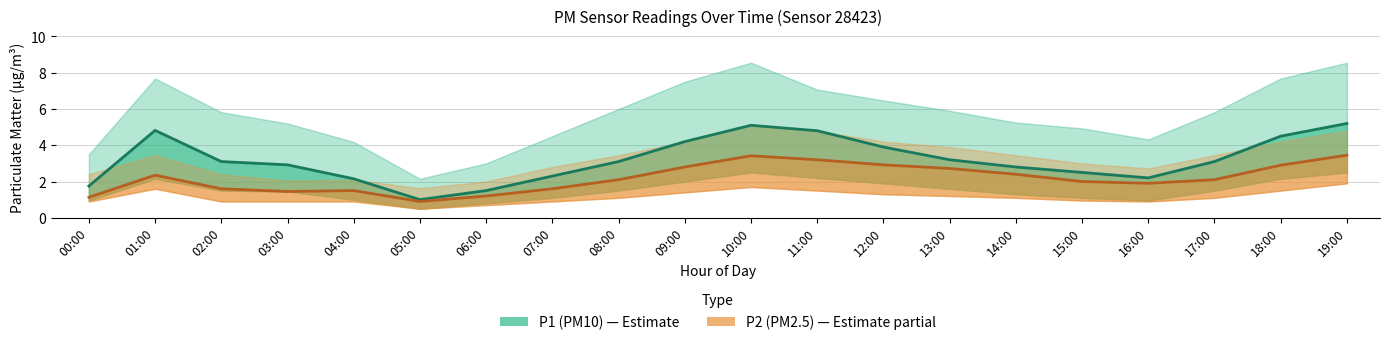

What is the label of the 18th point from the right?

02:00